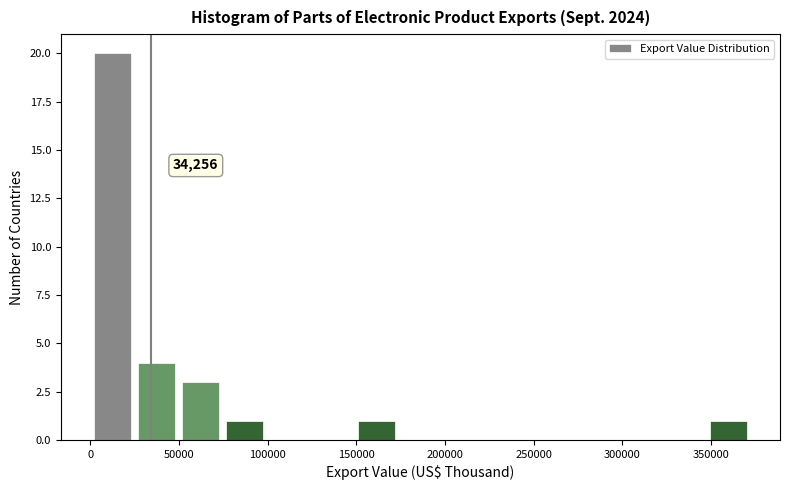

Over which range of the x-axis is the bar tallest?

0 to 25000